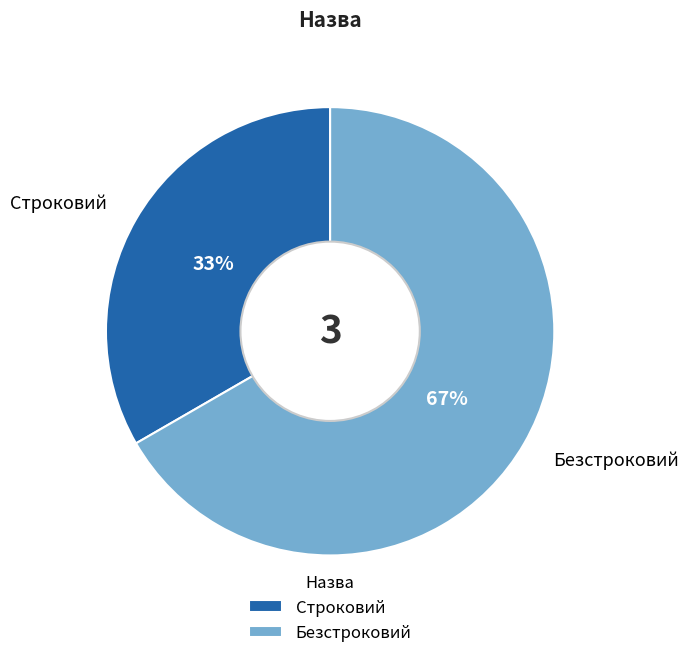

How many slices are in this pie chart?

2